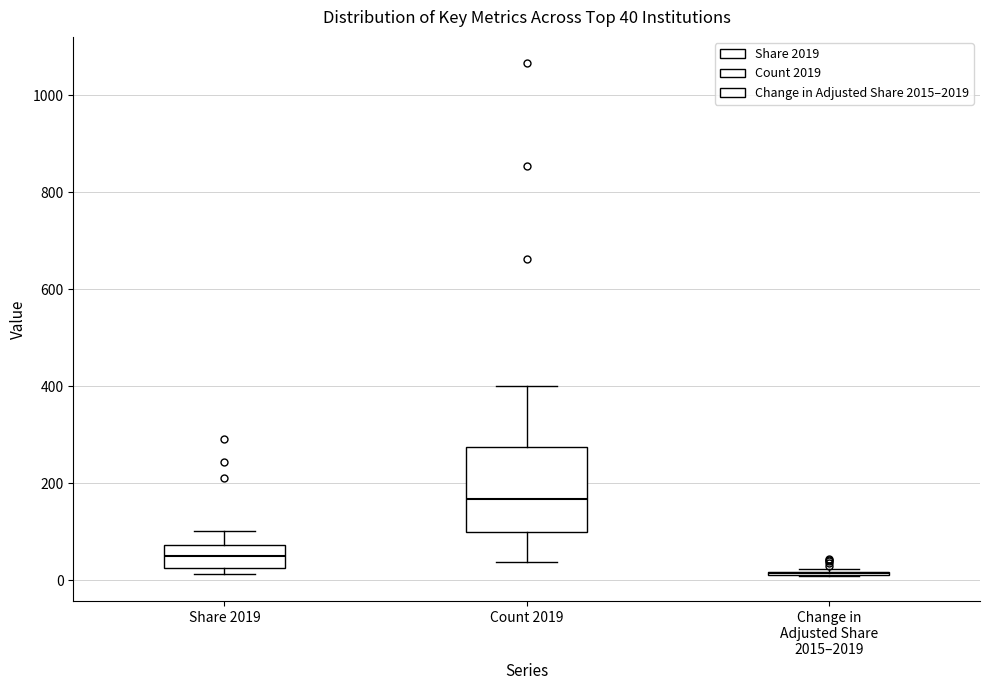

Which box is the tallest, from its lower edge to its upper edge?

Count 2019